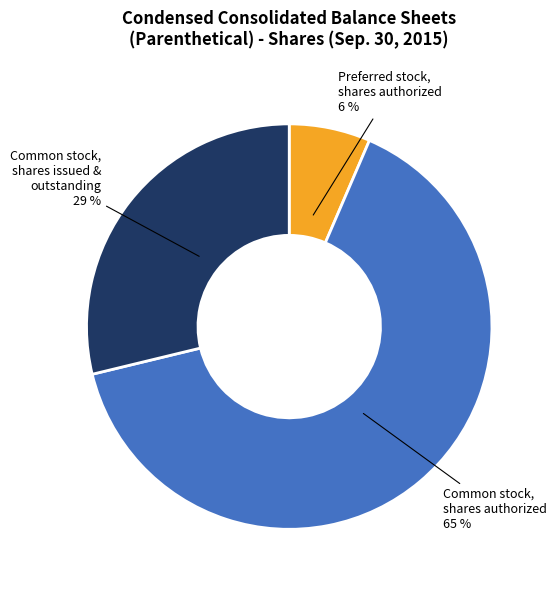

Is there a majority slice in this chart?

Yes